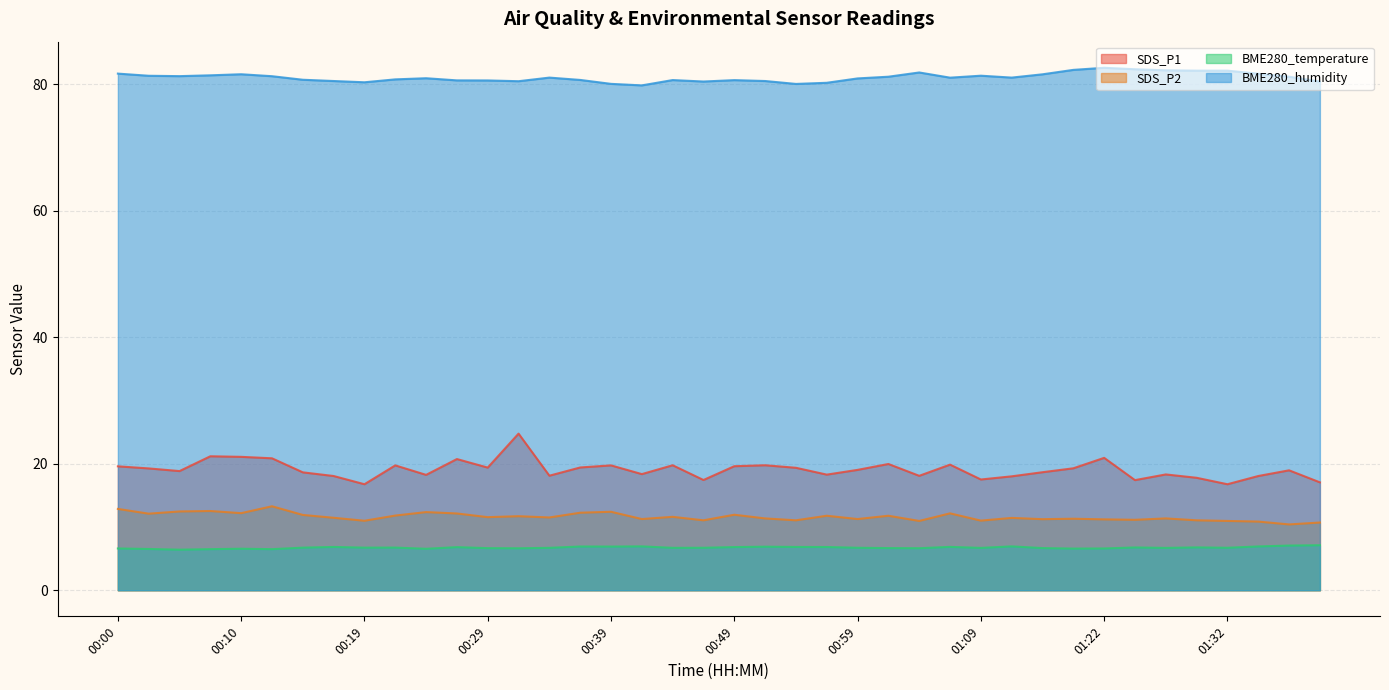

The value of SDS_P2 at 00:12 is 20.6. True or false?

False